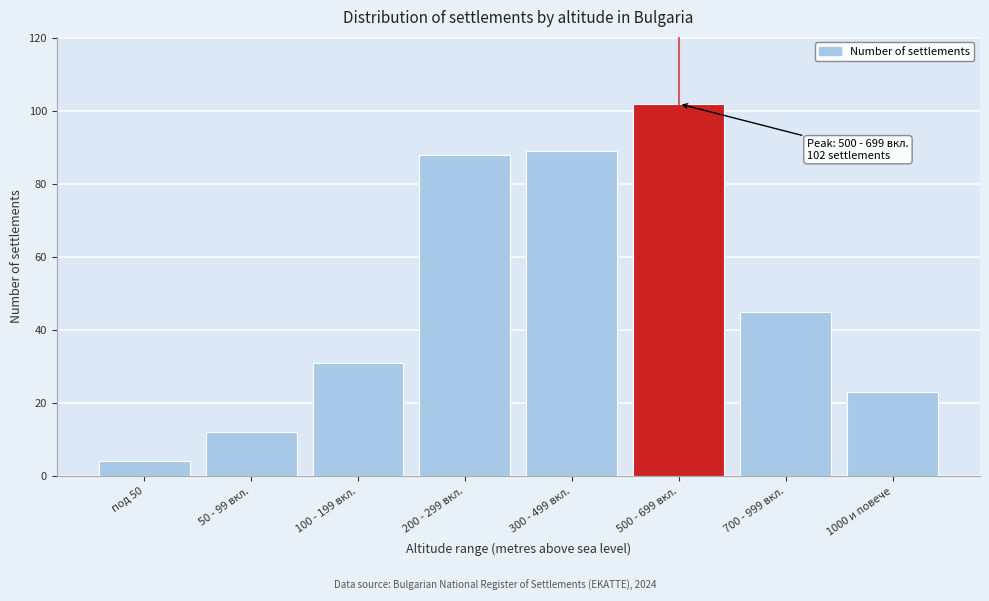

Reading left to right, list all the values displayed in this chart.

4	12	31	88	89	102	45	23